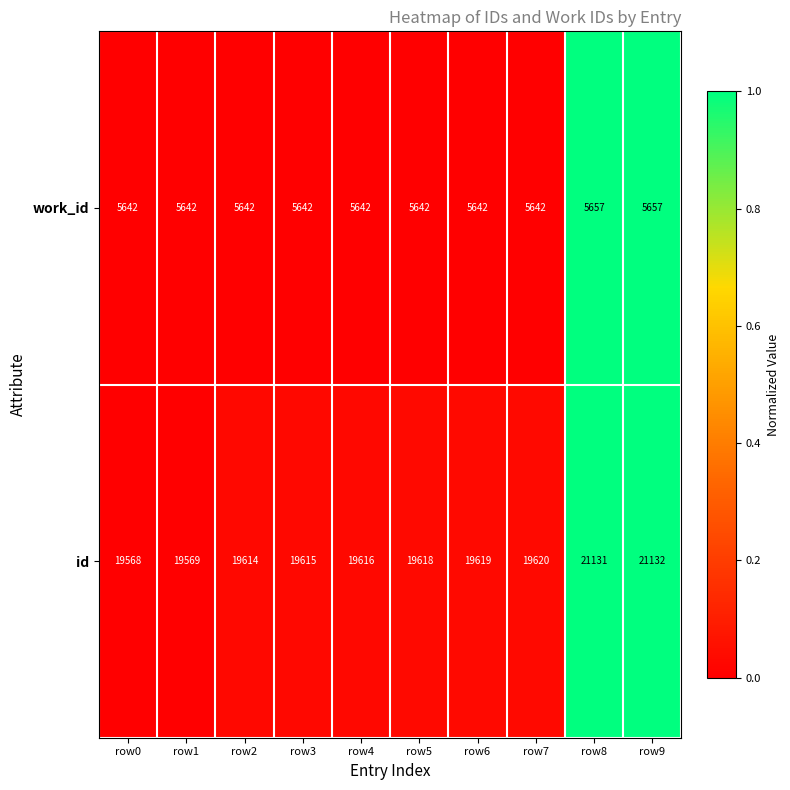

Reading left to right, transcribe all the data shown in this chart.

work_id: row0=5642	row1=5642	row2=5642	row3=5642	row4=5642	row5=5642	row6=5642	row7=5642	row8=5657	row9=5657
id: row0=19568	row1=19569	row2=19614	row3=19615	row4=19616	row5=19618	row6=19619	row7=19620	row8=21131	row9=21132